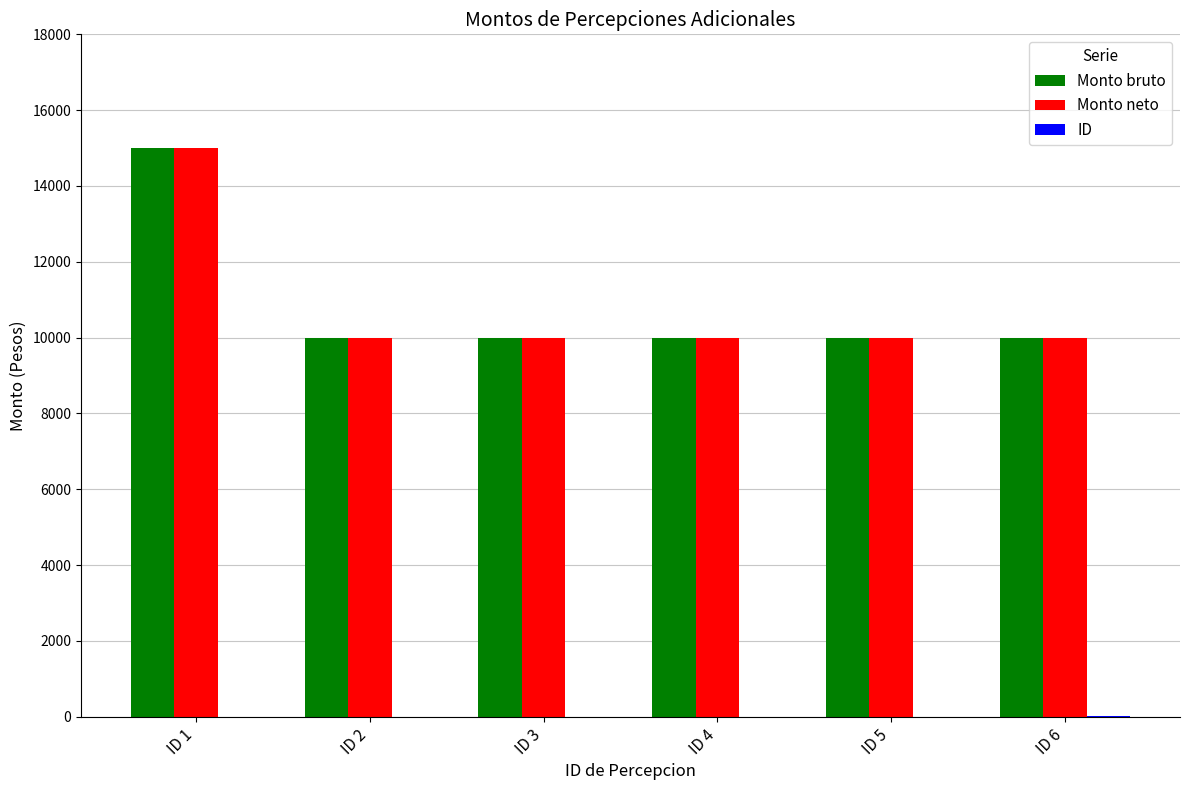

What is the maximum value for Monto bruto?

15000